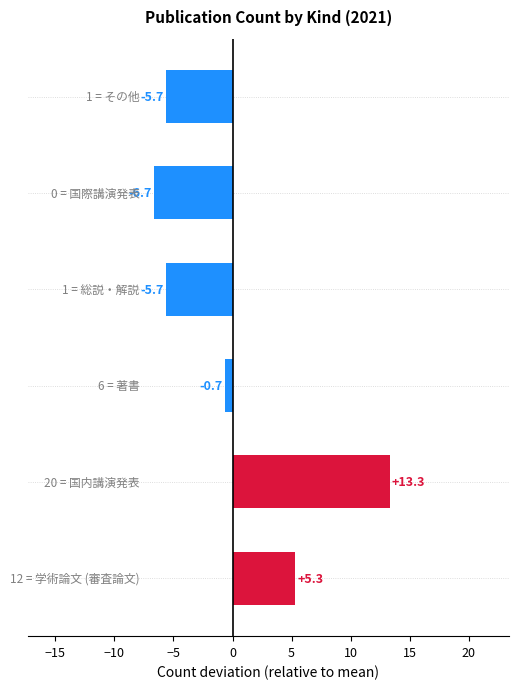

How many bars are there in total?

6